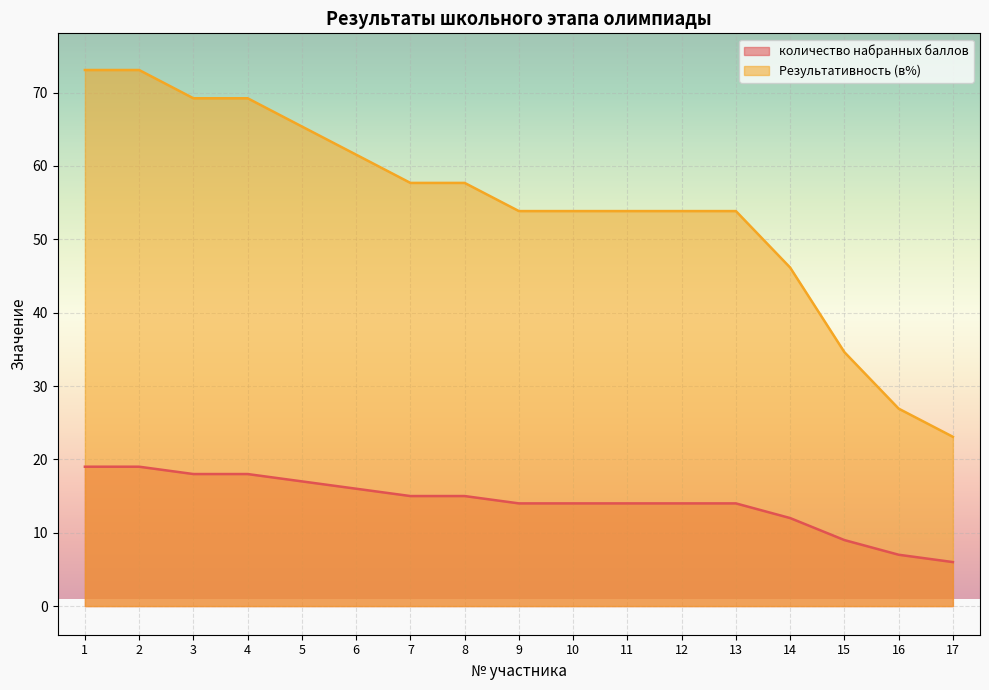

Which series changed the most between 9 and 11?

количество набранных баллов